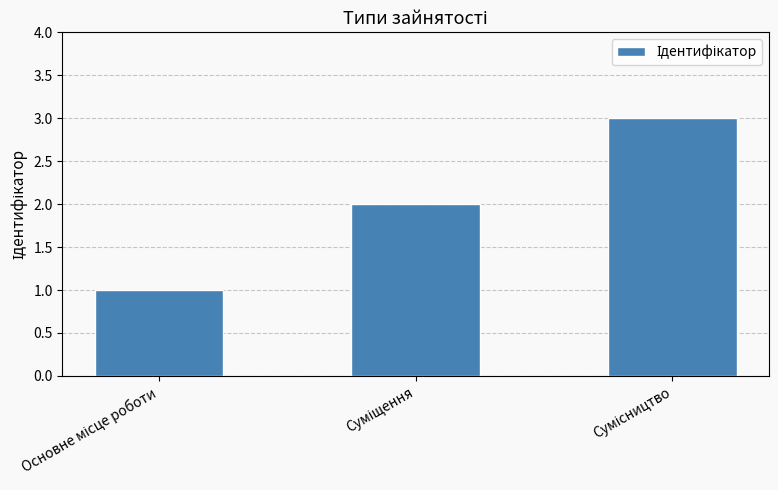

What is the greatest value displayed?

3